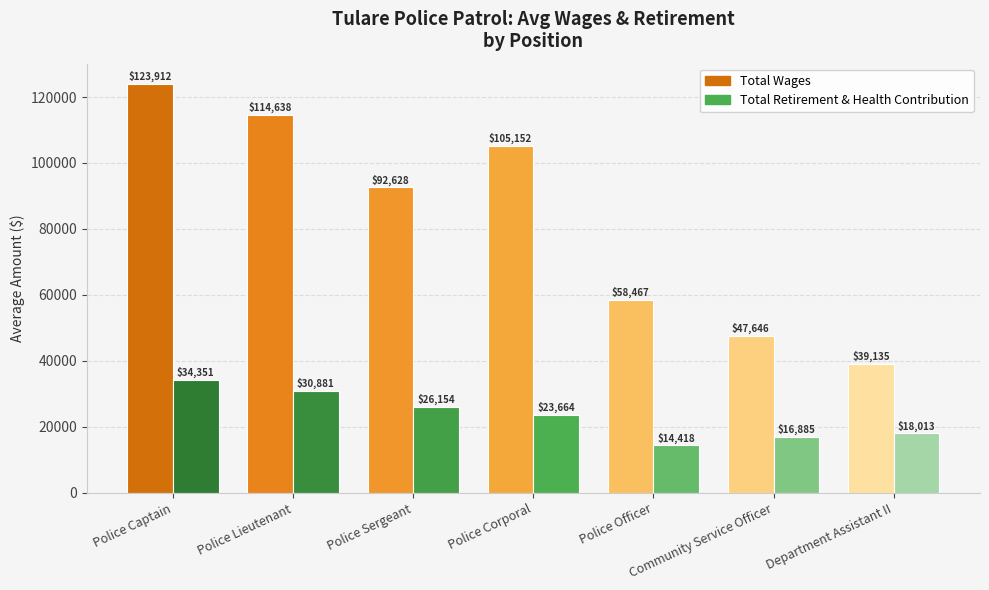

Where is Total Retirement & Health Contribution nearest to the value 24384?

Police Corporal